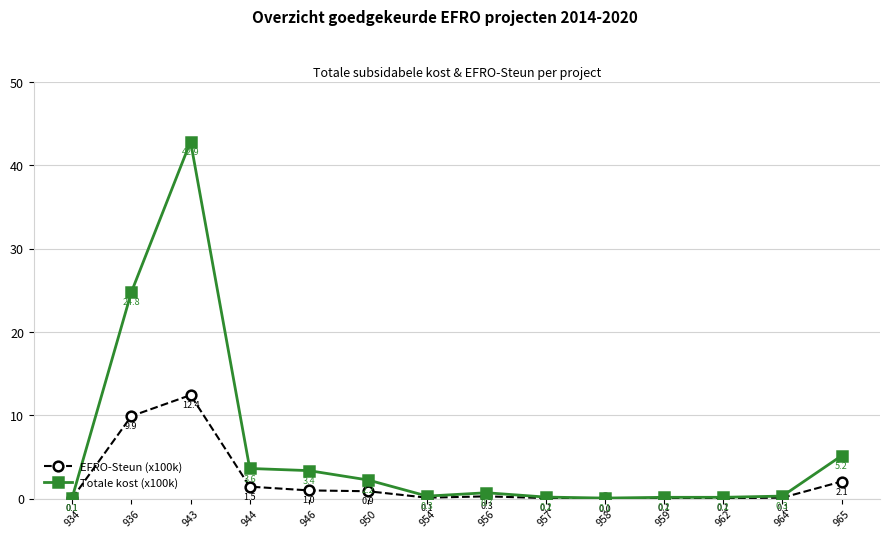

Read the Totale kost (x100k) value at 958.

0.1